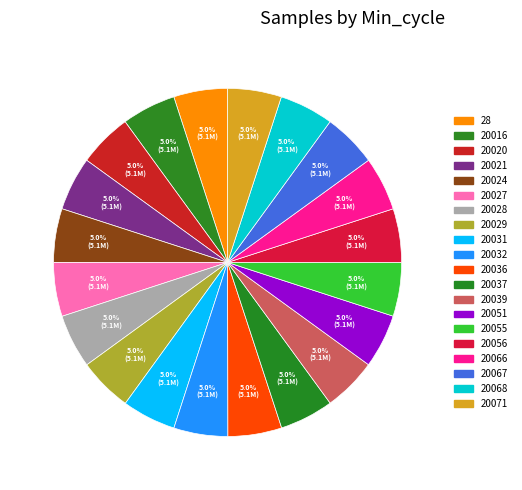

How many segments does this pie chart have?

20